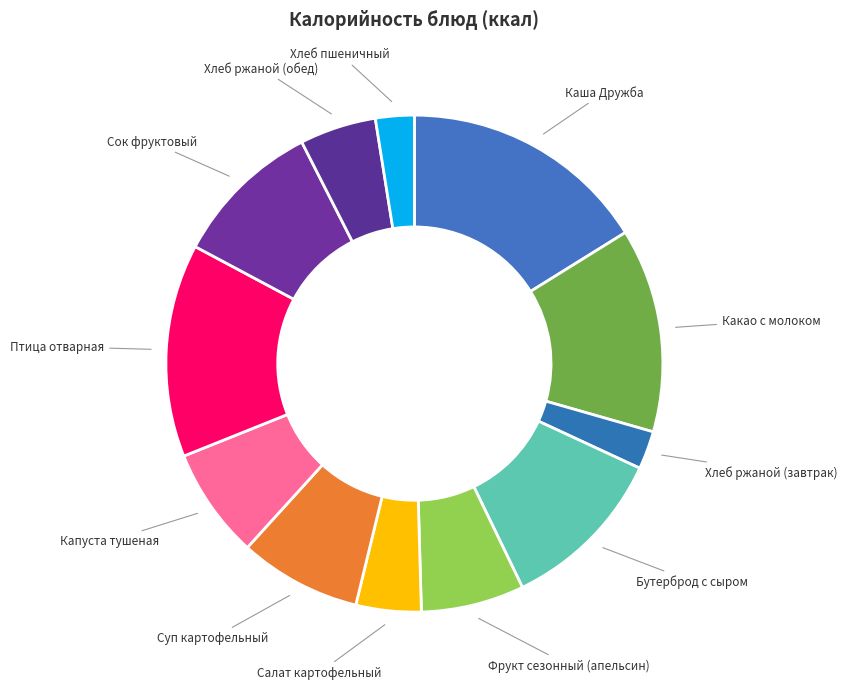

Which has a higher value, Каша Дружба or Какао с молоком?

Каша Дружба